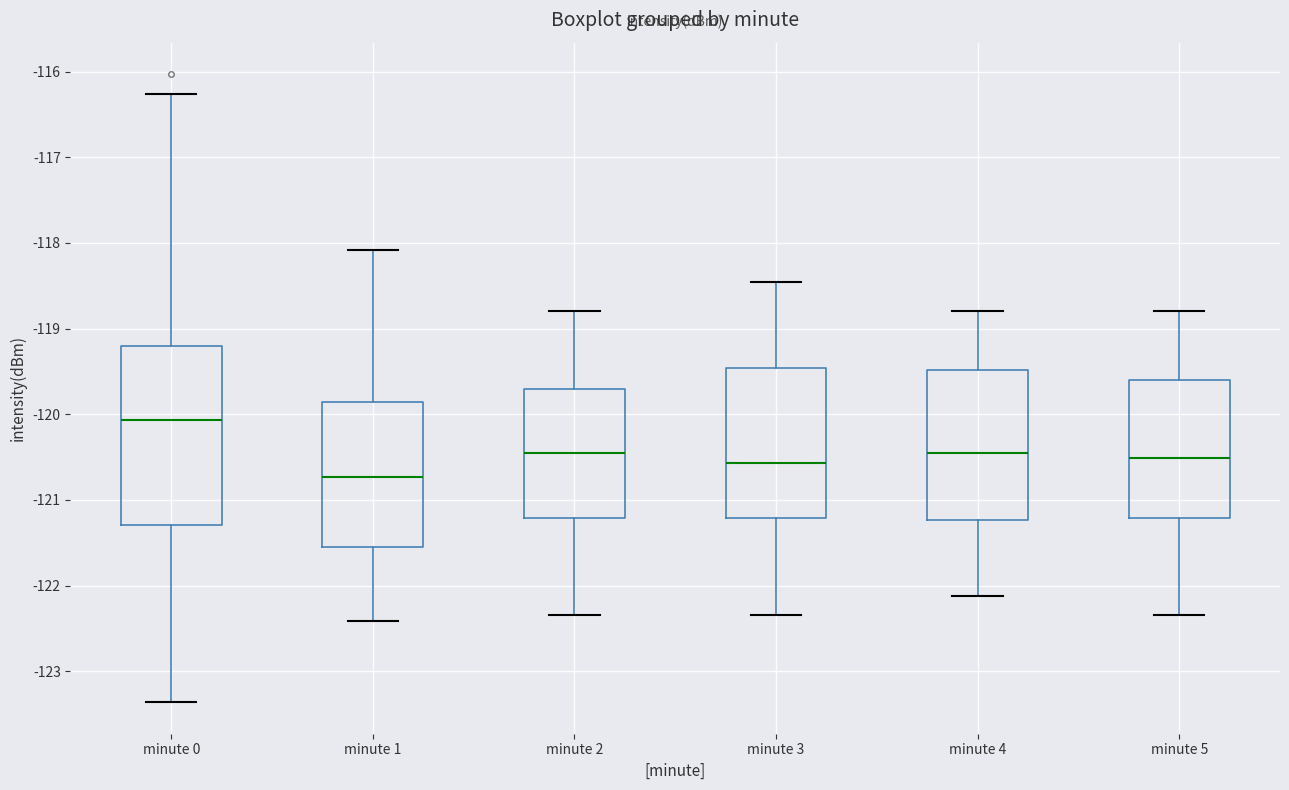

Reading left to right, read every box against the y-axis: the position of its median line, the range the box covers, and the ends of its whiskers. The values are not printed on the chart, so give them approximately, as read against the axis.

minute 0: median -120.1, box -121.3 to -119.2, whiskers -123.4 to -116.3
minute 1: median -120.7, box -121.5 to -119.9, whiskers -122.4 to -118.1
minute 2: median -120.5, box -121.2 to -119.7, whiskers -122.3 to -118.8
minute 3: median -120.6, box -121.2 to -119.5, whiskers -122.3 to -118.5
minute 4: median -120.5, box -121.2 to -119.5, whiskers -122.1 to -118.8
minute 5: median -120.5, box -121.2 to -119.6, whiskers -122.3 to -118.8